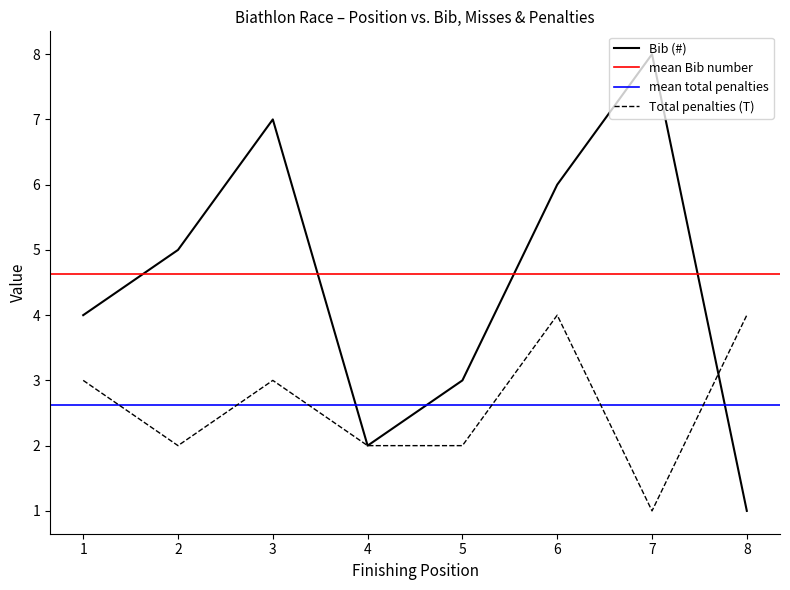

True or false: Bib (#) and Total penalties (T) intersect in this chart.

True